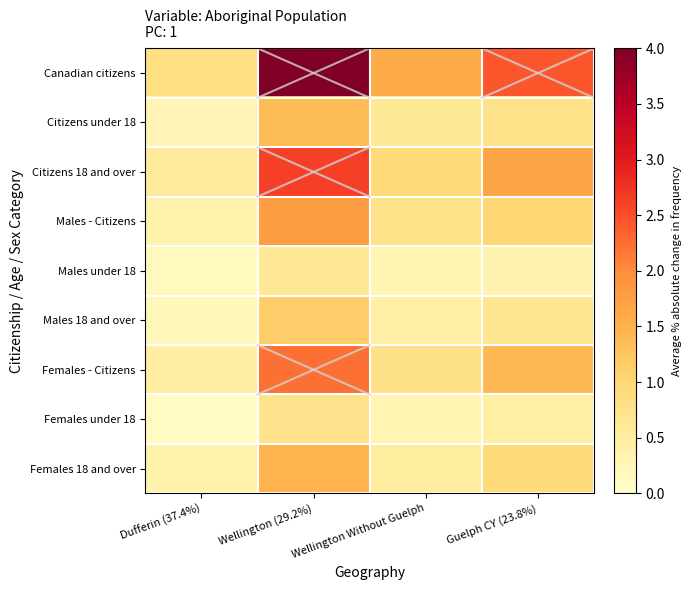

Reading left to right, list all the values displayed in this chart.

Canadian citizens: Dufferin (37.4%)=0.9	Wellington (29.2%)=4.0	Wellington Without Guelph=1.6	Guelph CY (23.8%)=2.4
Citizens under 18: Dufferin (37.4%)=0.3	Wellington (29.2%)=1.4	Wellington Without Guelph=0.6	Guelph CY (23.8%)=0.8
Citizens 18 and over: Dufferin (37.4%)=0.6	Wellington (29.2%)=2.6	Wellington Without Guelph=1.0	Guelph CY (23.8%)=1.7
Males - Citizens: Dufferin (37.4%)=0.4	Wellington (29.2%)=1.8	Wellington Without Guelph=0.8	Guelph CY (23.8%)=1.0
Males under 18: Dufferin (37.4%)=0.2	Wellington (29.2%)=0.6	Wellington Without Guelph=0.3	Guelph CY (23.8%)=0.3
Males 18 and over: Dufferin (37.4%)=0.2	Wellington (29.2%)=1.1	Wellington Without Guelph=0.5	Guelph CY (23.8%)=0.7
Females - Citizens: Dufferin (37.4%)=0.5	Wellington (29.2%)=2.2	Wellington Without Guelph=0.8	Guelph CY (23.8%)=1.4
Females under 18: Dufferin (37.4%)=0.1	Wellington (29.2%)=0.7	Wellington Without Guelph=0.3	Guelph CY (23.8%)=0.4
Females 18 and over: Dufferin (37.4%)=0.4	Wellington (29.2%)=1.5	Wellington Without Guelph=0.5	Guelph CY (23.8%)=1.0